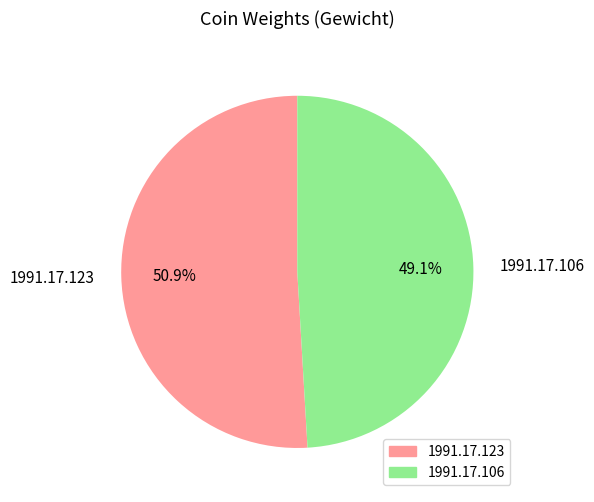

Which has a higher value, 1991.17.106 or 1991.17.123?

1991.17.123